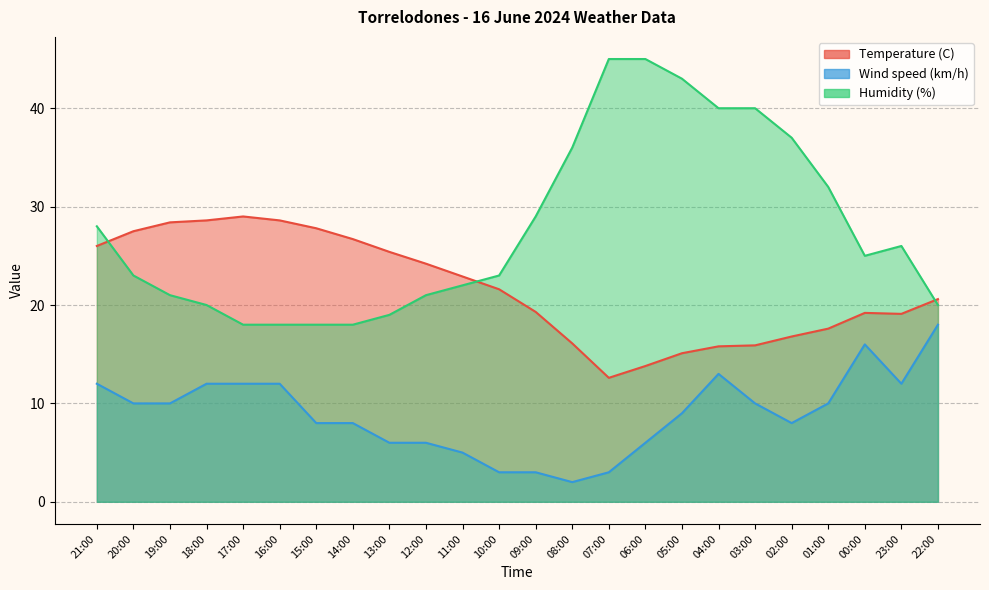

Between 18:00 and 16:00, which is larger?

18:00